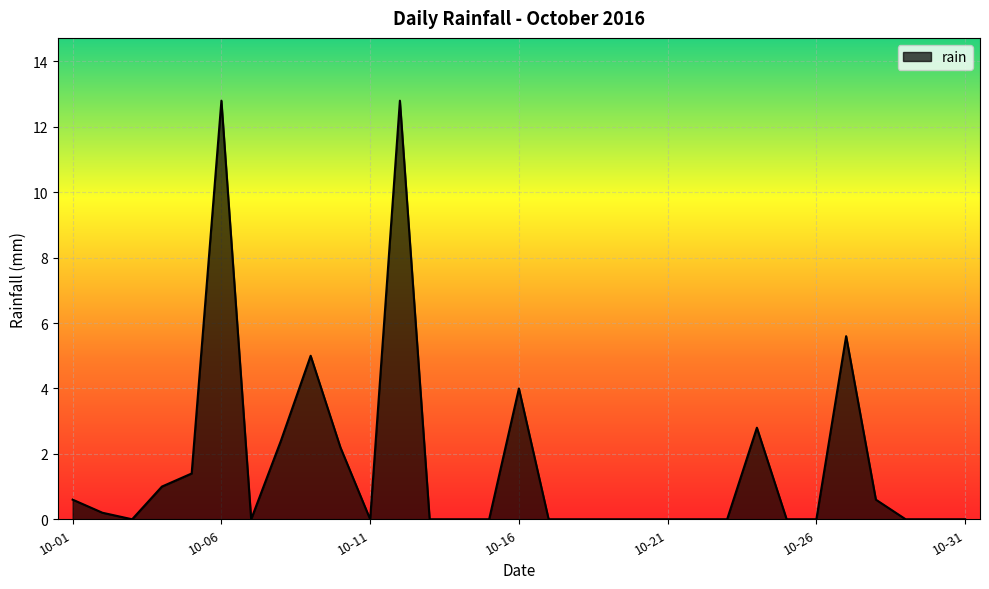

How many series are shown in this chart?

1